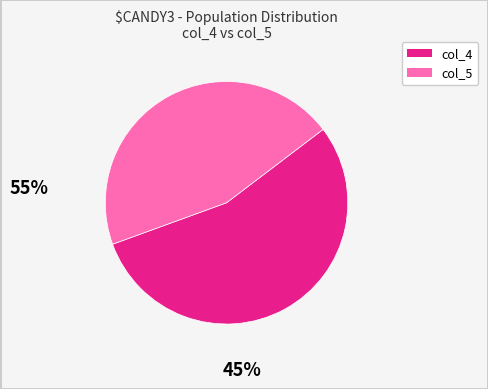

Is there any slice that represents more than half of the pie?

Yes